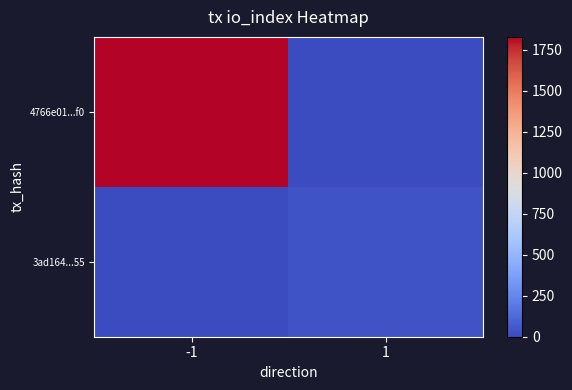

Which series has the largest total across all categories?

4766e01...f0